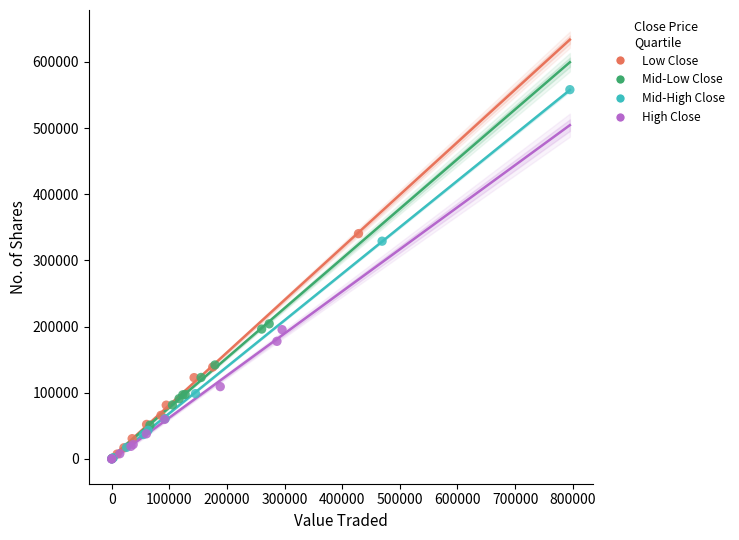

Which series has the largest Y range (max minus min)?

Mid-High Close